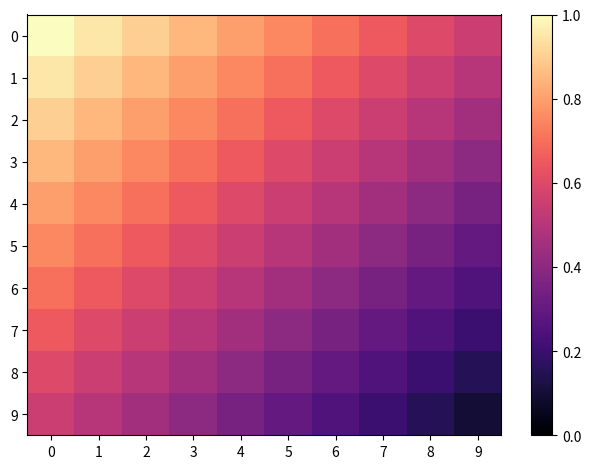

List the series in order of their peak value, lowest first.

9, 8, 7, 6, 5, 4, 3, 2, 1, 0